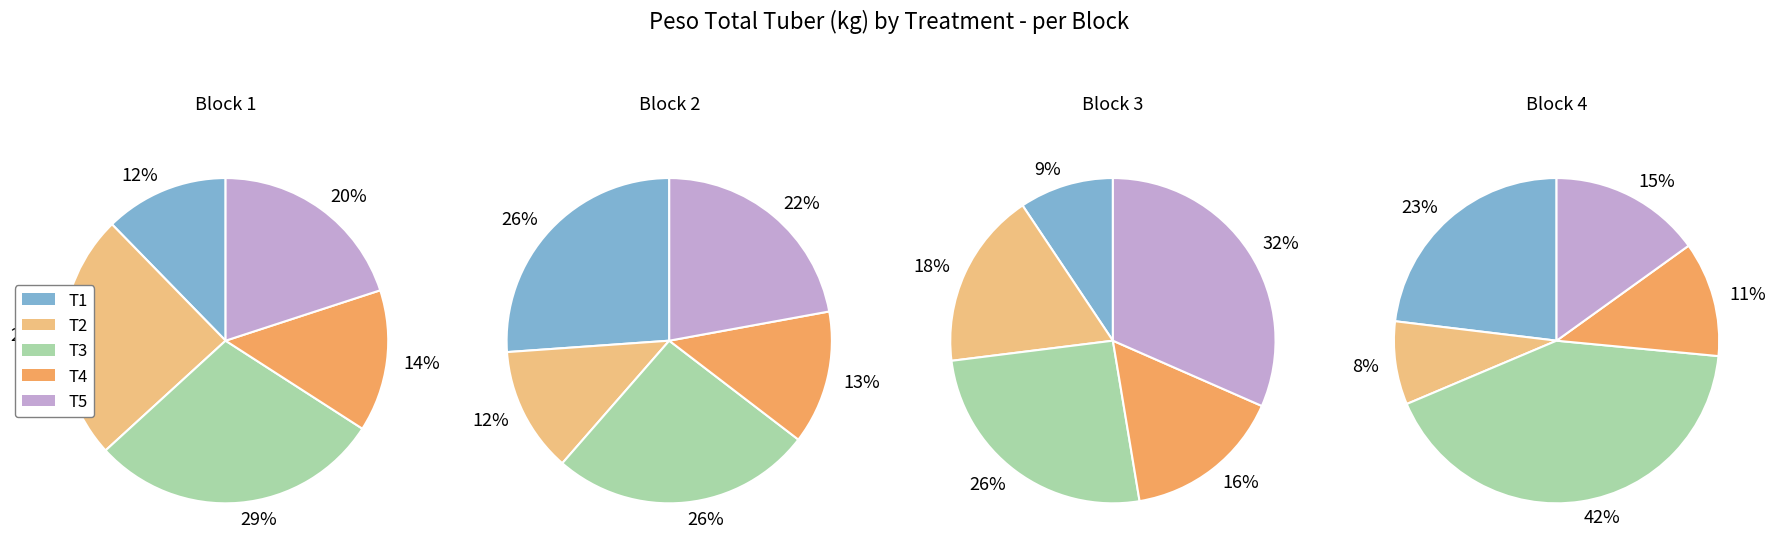

To the nearest percent, what is the difference between the largest and smallest slice percentages?

22%